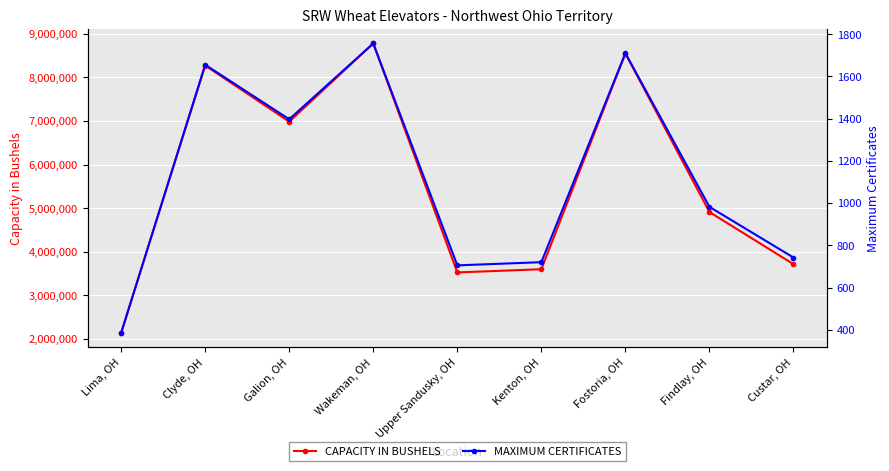

Reading left to right, transcribe all the data shown in this chart.

CAPACITY IN BUSHELS: 2140000	8275000	6987000	8781000	3528000	3601000	8550000	4914000	3717000
MAXIMUM CERTIFICATES: 385	1655	1397	1756	705	720	1710	982	742